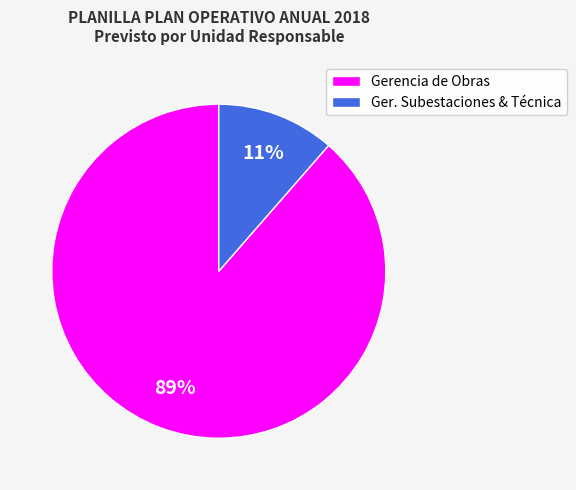

Is it true that Gerencia de Obras is 30% of the pie?

False